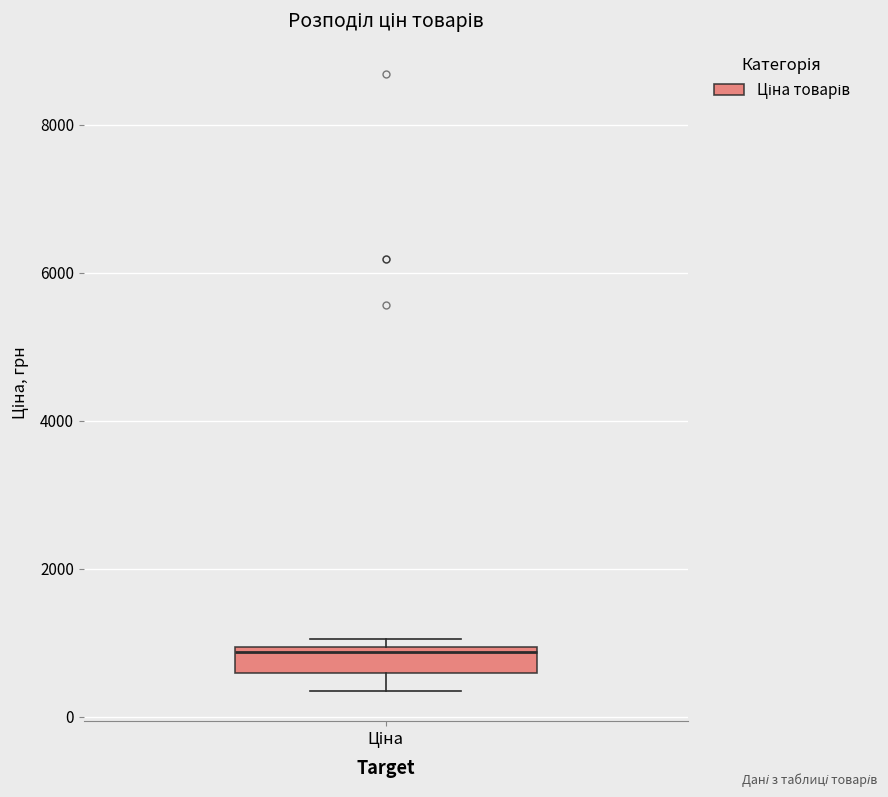

Read this box plot against the y-axis: the position of the median line, the range covered by the box, and the ends of both whiskers. The values are not printed on the chart, so give them approximately, as read against the axis.

median 800, box 600 to 1000, whiskers 400 to 1000 (just above the box's upper edge)